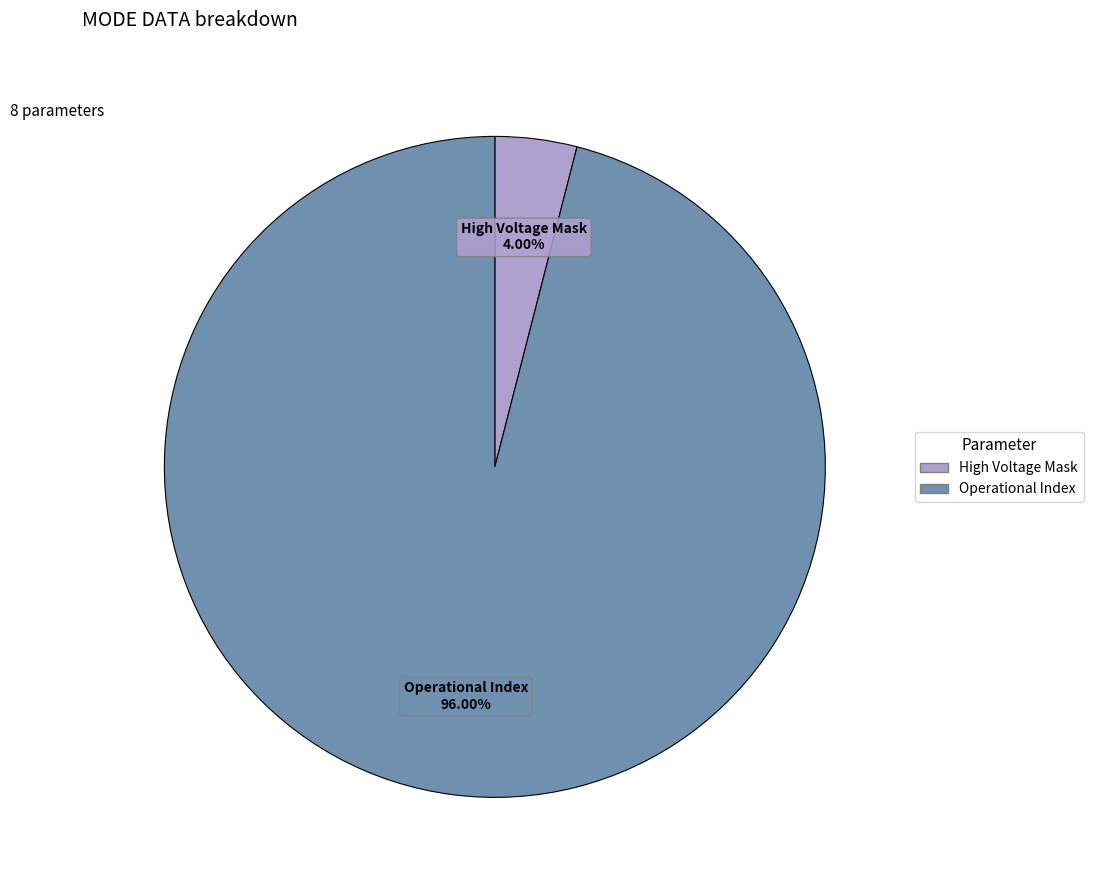

How many segments does this pie chart have?

2